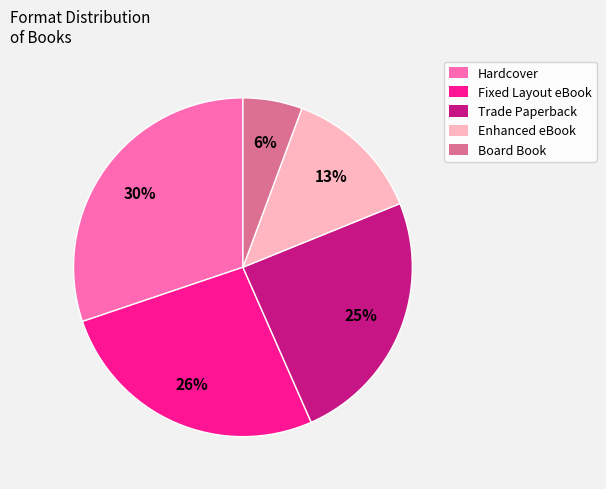

To the nearest percent, what portion does Enhanced eBook represent?

13%